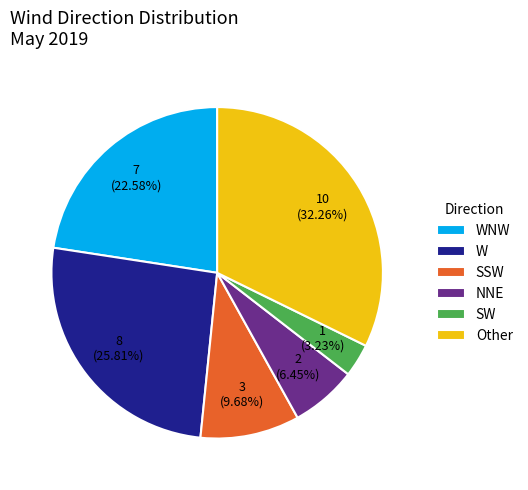

Between WNW and SSW, which is larger?

WNW